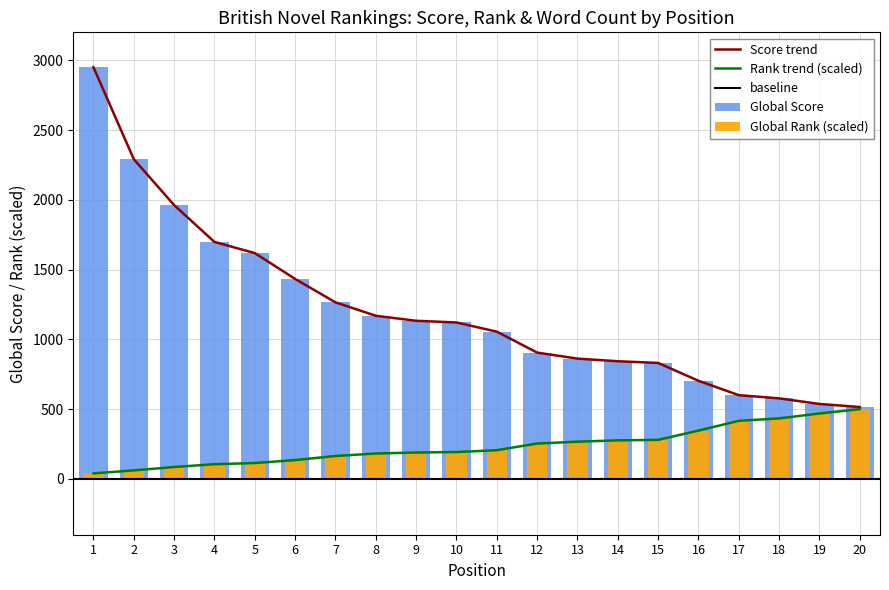

The Global Score series shows 703.0 at 16. True or false?

True